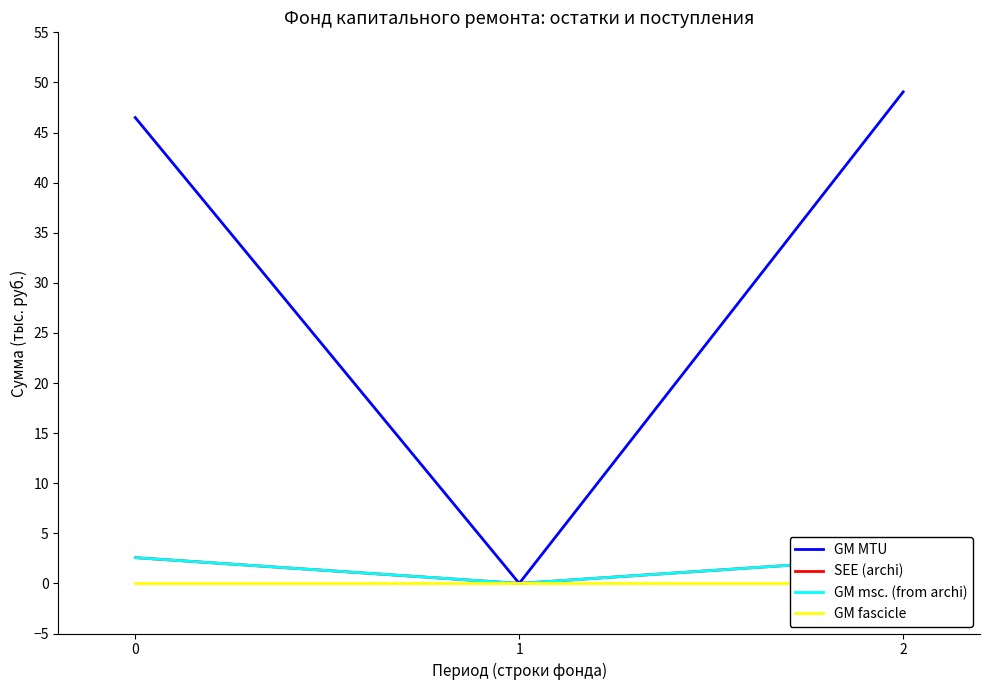

What is the difference between the highest and lowest values at 2?

49.1